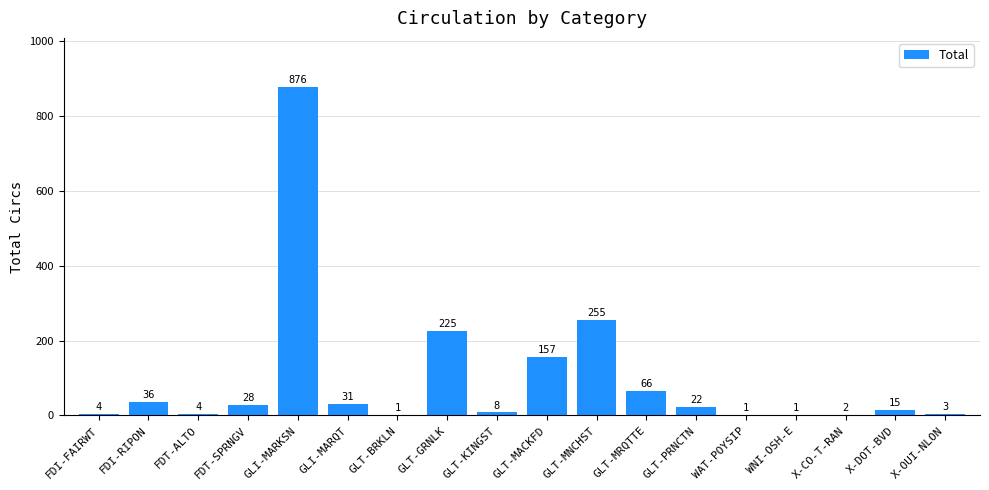

What is the difference between the values at GLI-MARKSN and X-OUI-NLON?

873